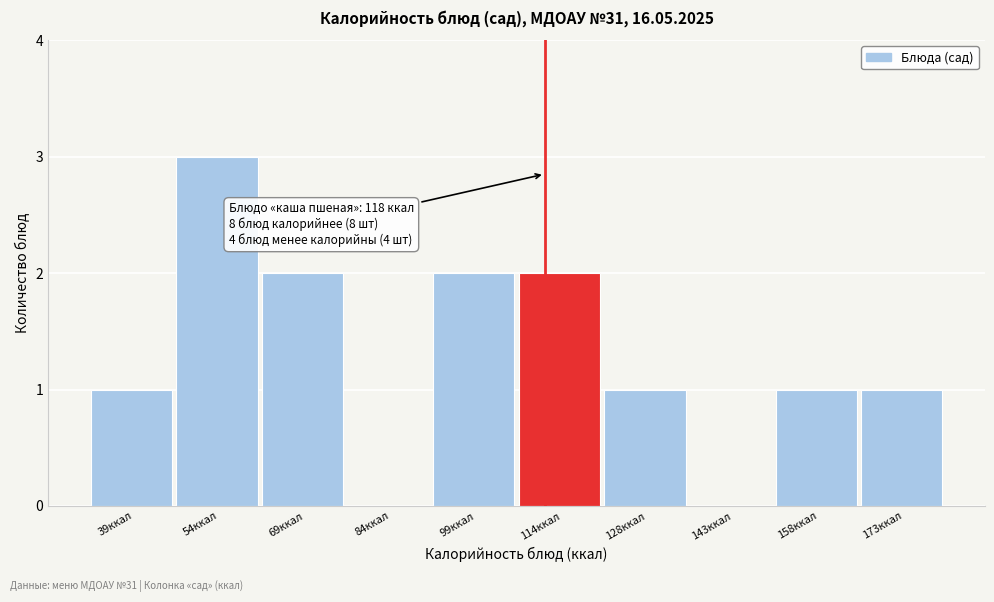

Reading left to right, extract all data points from this chart.

39ккал=1	54ккал=3	69ккал=2	84ккал=0	99ккал=2	114ккал=2	128ккал=1	143ккал=0	158ккал=1	173ккал=1